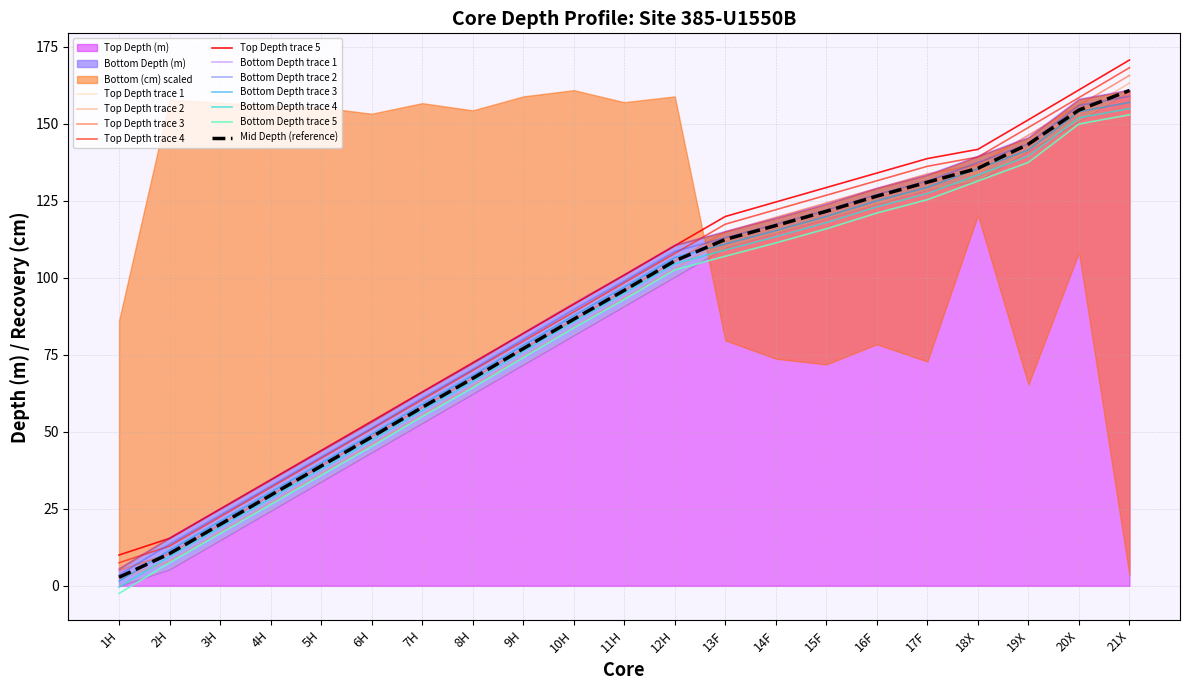

What is the spread (max minus min) of values at 3H?

10.0